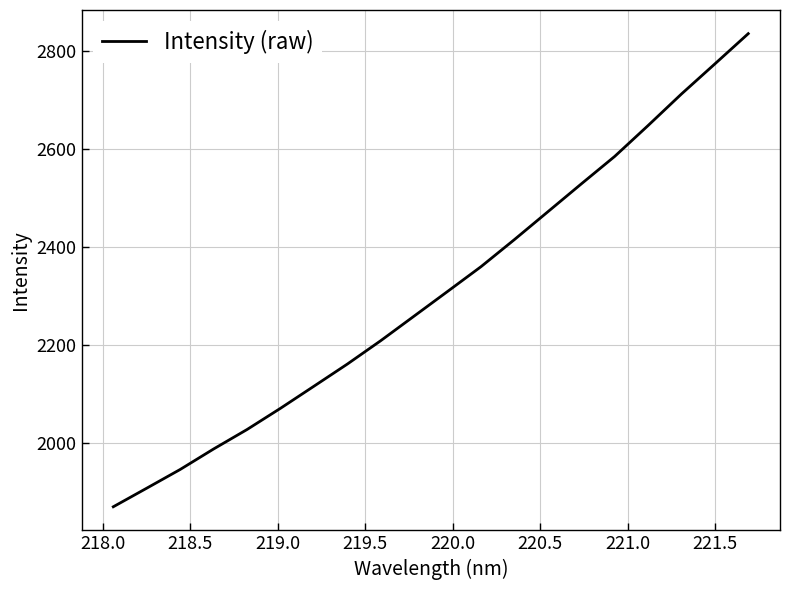

What is the difference between the maximum and minimum values?

965.6